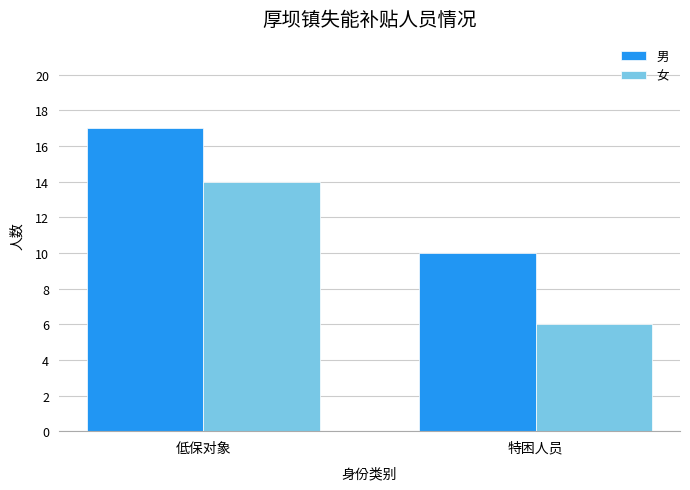

At which label does 女 reach its peak?

低保对象